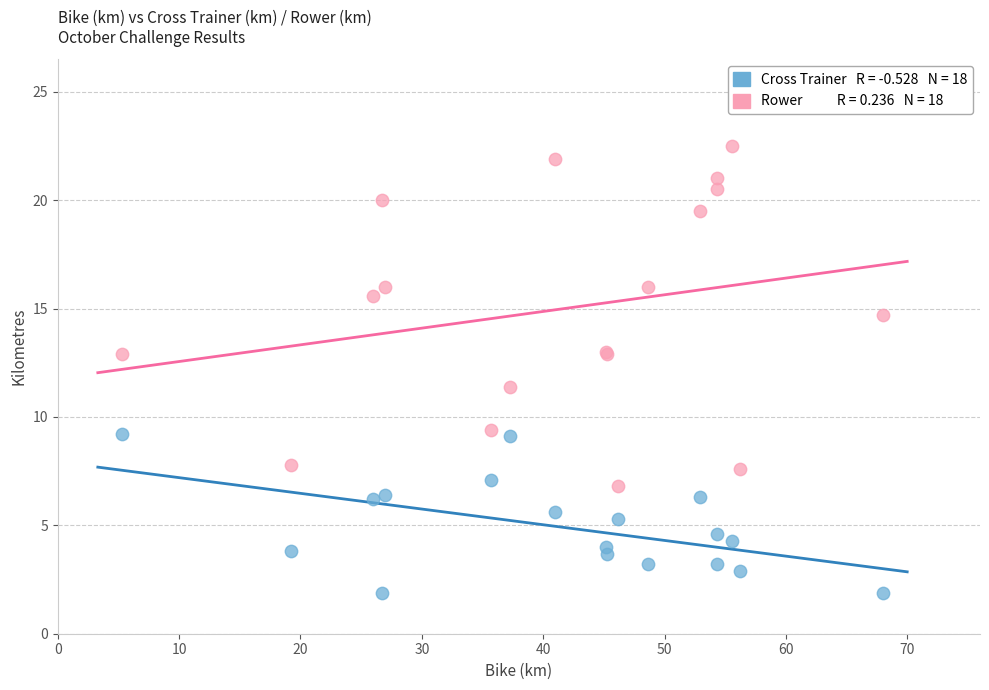

Across all series, what Y value is closest to 12?

11.4